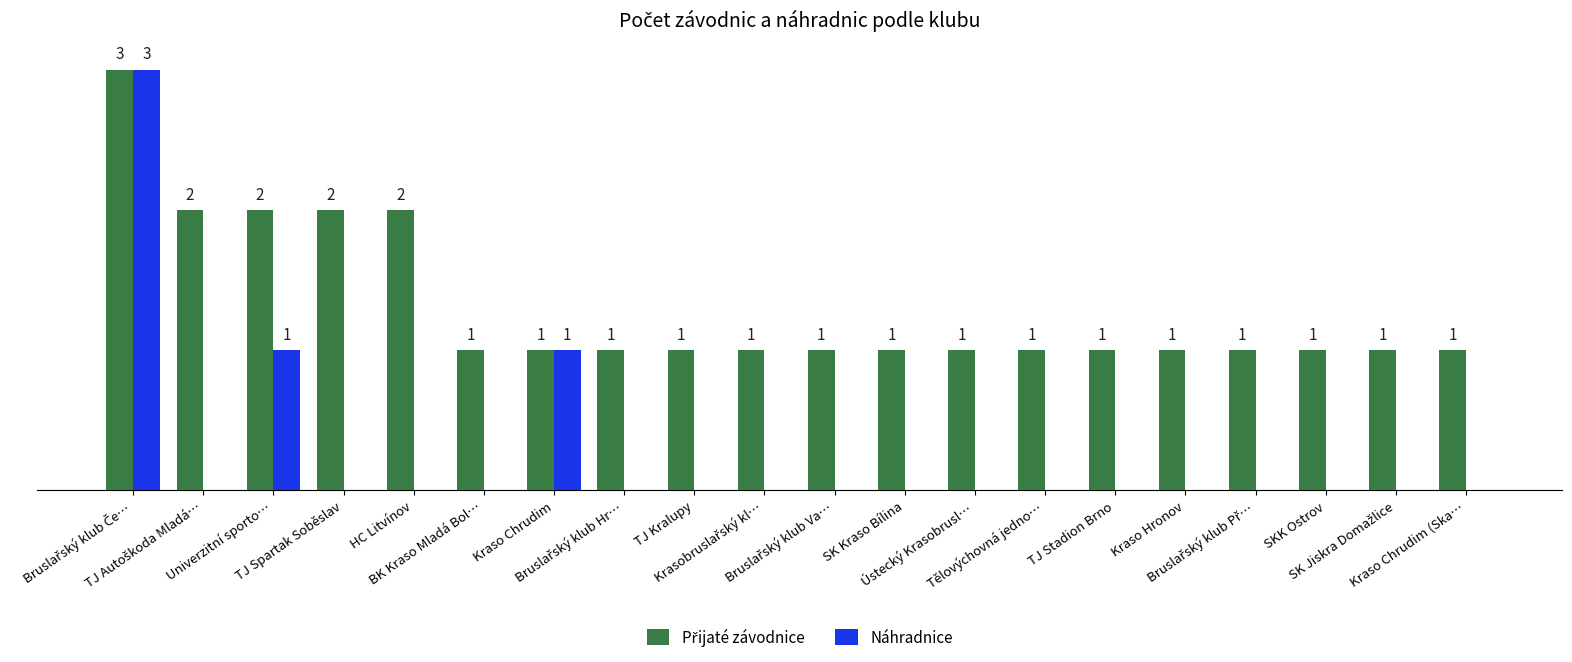

Are the bars horizontal?

No